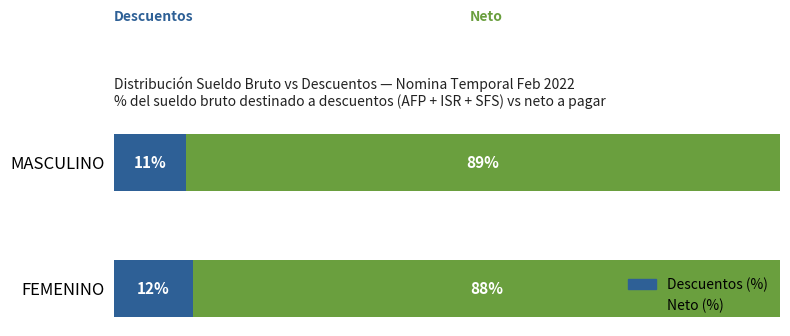

Where is Descuentos (%) nearest to the value 11?

MASCULINO